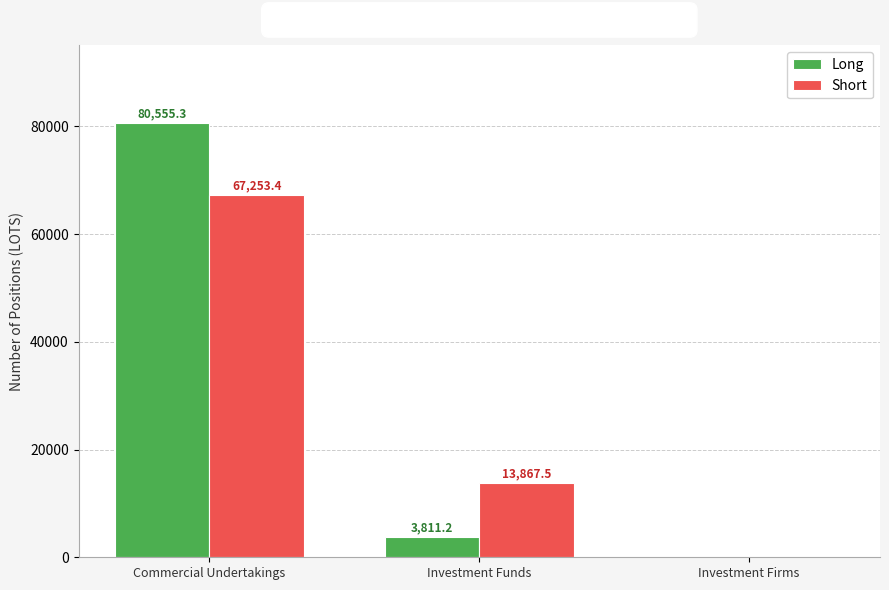

Does the chart contain stacked bars?

No